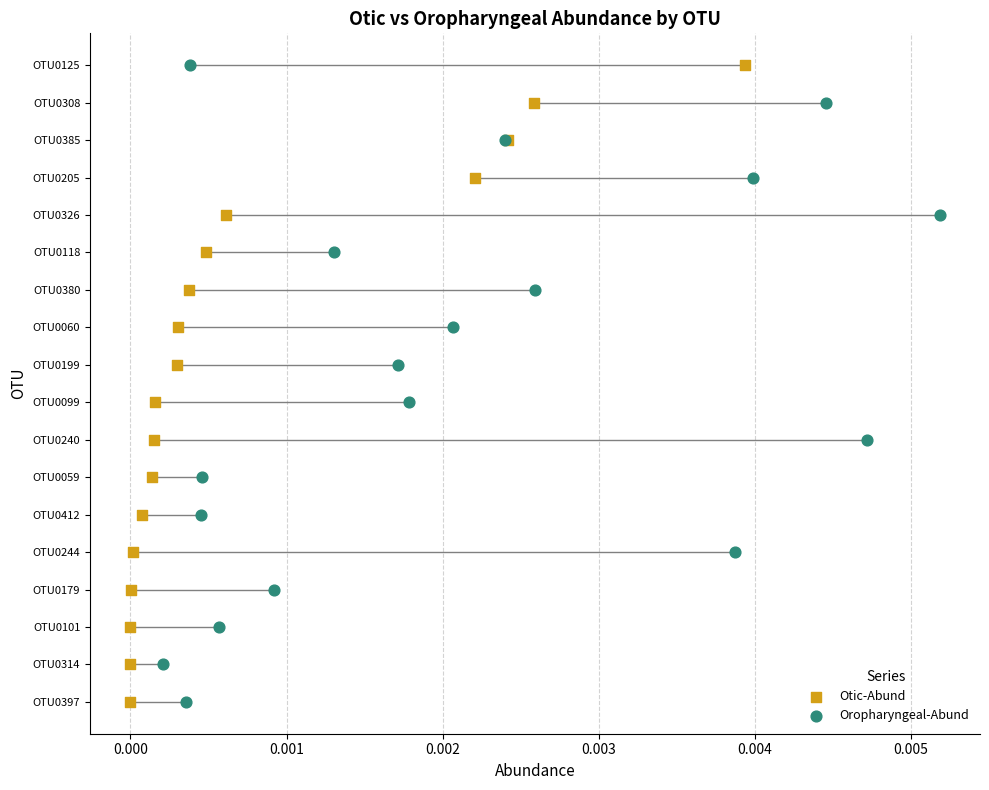

What are all the series names shown in the legend?

Otic-Abund, Oropharyngeal-Abund